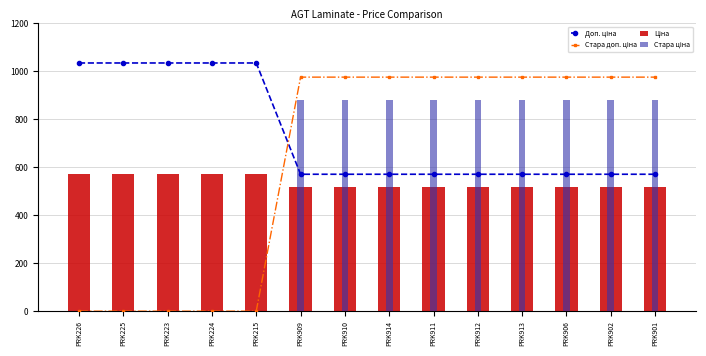

What is the average value of the Стара доп. ціна series?

627.5